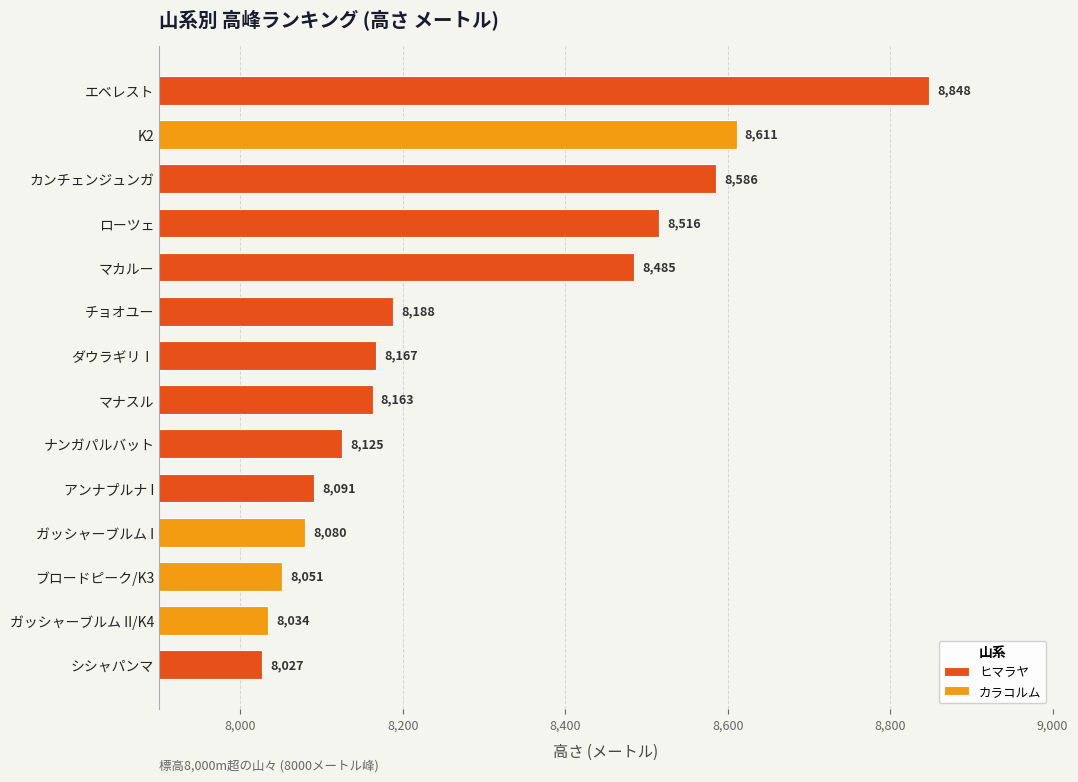

Reading left to right, what are all the values shown in this chart?

エベレスト=8848	K2=8611	カンチェンジュンガ=8586	ローツェ=8516	マカルー=8485	チョオユー=8188	ダウラギリⅠ=8167	マナスル=8163	ナンガパルバット=8125	アンナプルナ I=8091	ガッシャーブルム I=8080	ブロードピーク/K3=8051	ガッシャーブルム II/K4=8034	シシャパンマ=8027